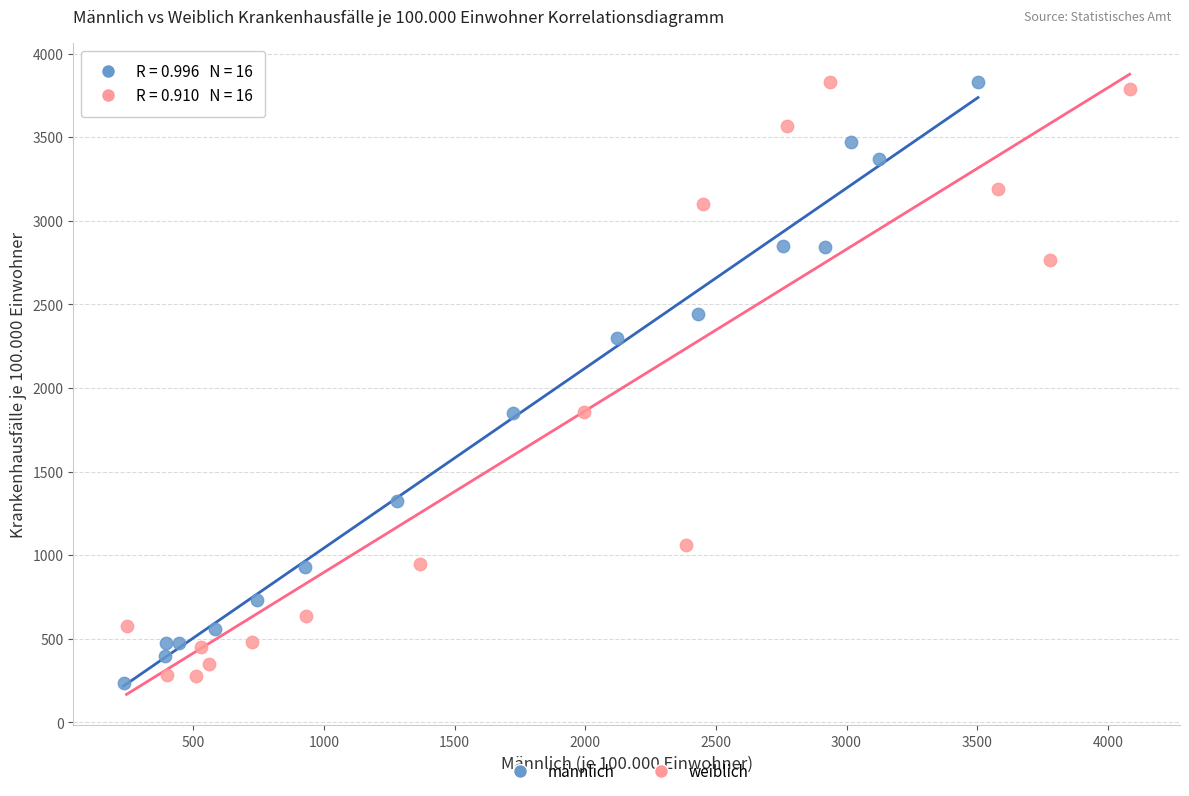

What are all the series names shown in the legend?

männlich, weiblich